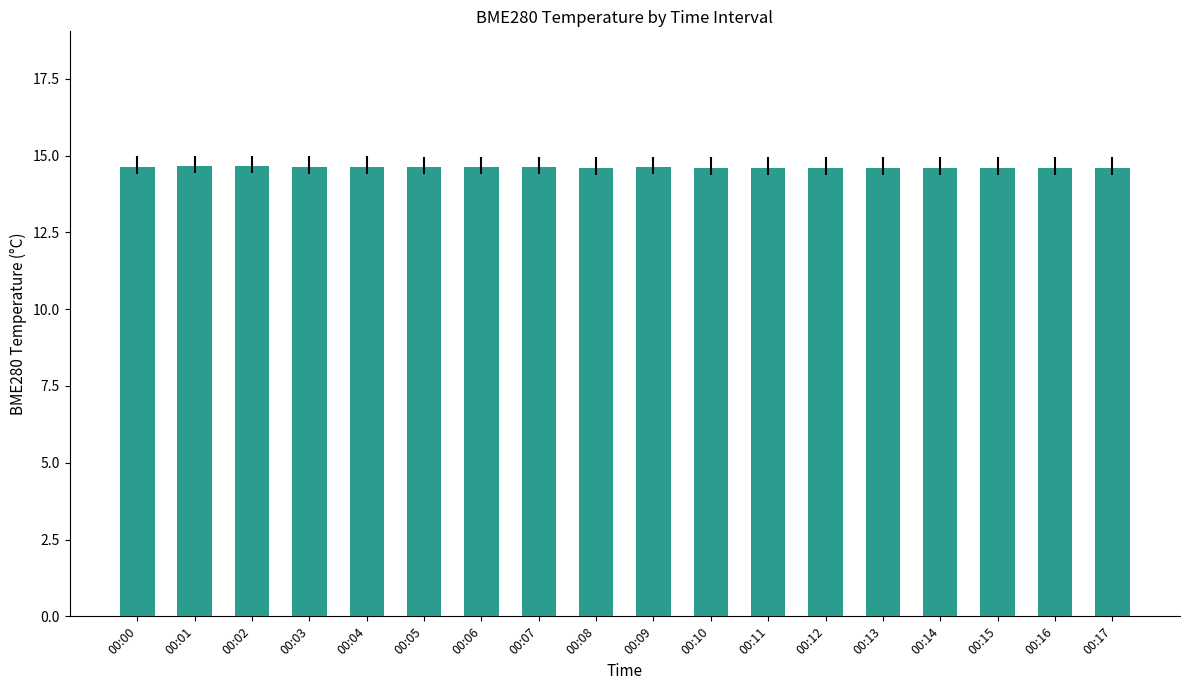

Approximately how many times larger is the value at 00:07 compared to 00:03?

1.0